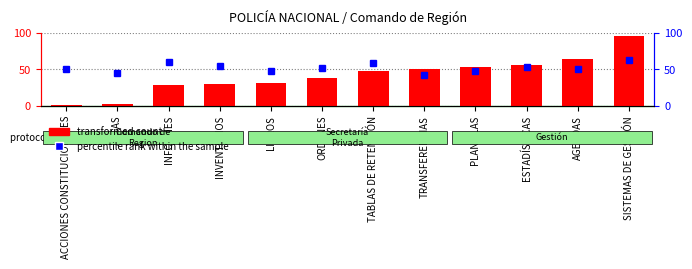

What is the difference between the percentile rank within the sample values at TRANSFERENCIAS and ESTADÍSTICAS?

11